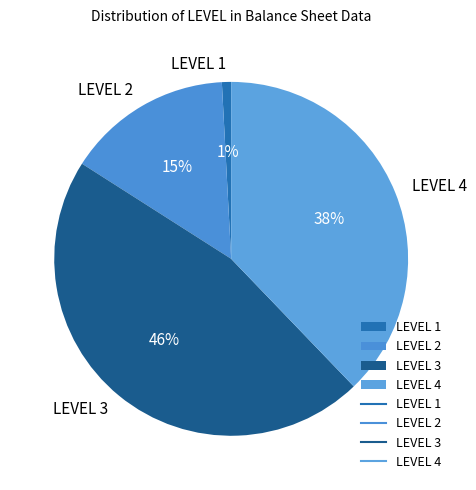

Rank the categories by value from highest to lowest.

LEVEL 3, LEVEL 4, LEVEL 2, LEVEL 1